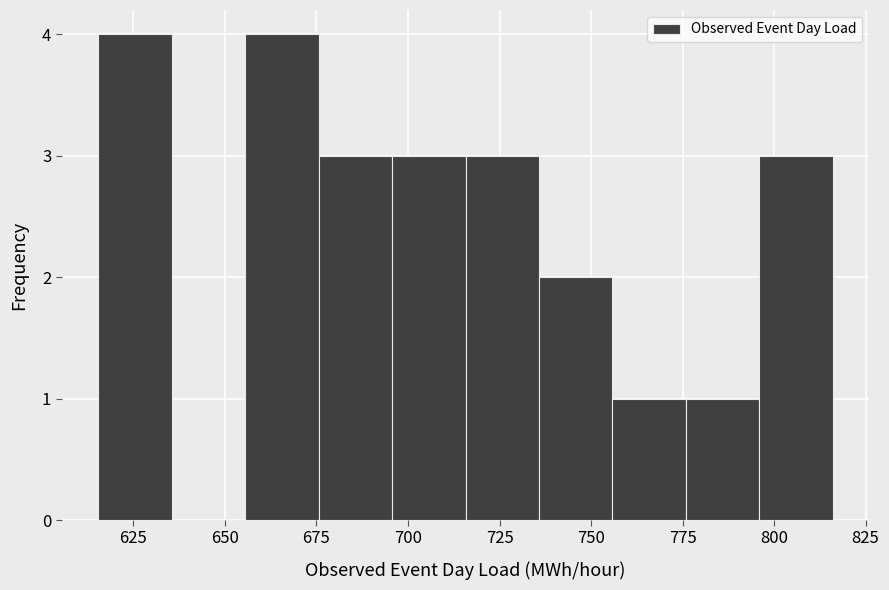

What is the height of the bar covering 655 to 675 on the x-axis? Neither the bar edges nor the heights are printed on the chart, so give them approximately, as read against the axes.

4